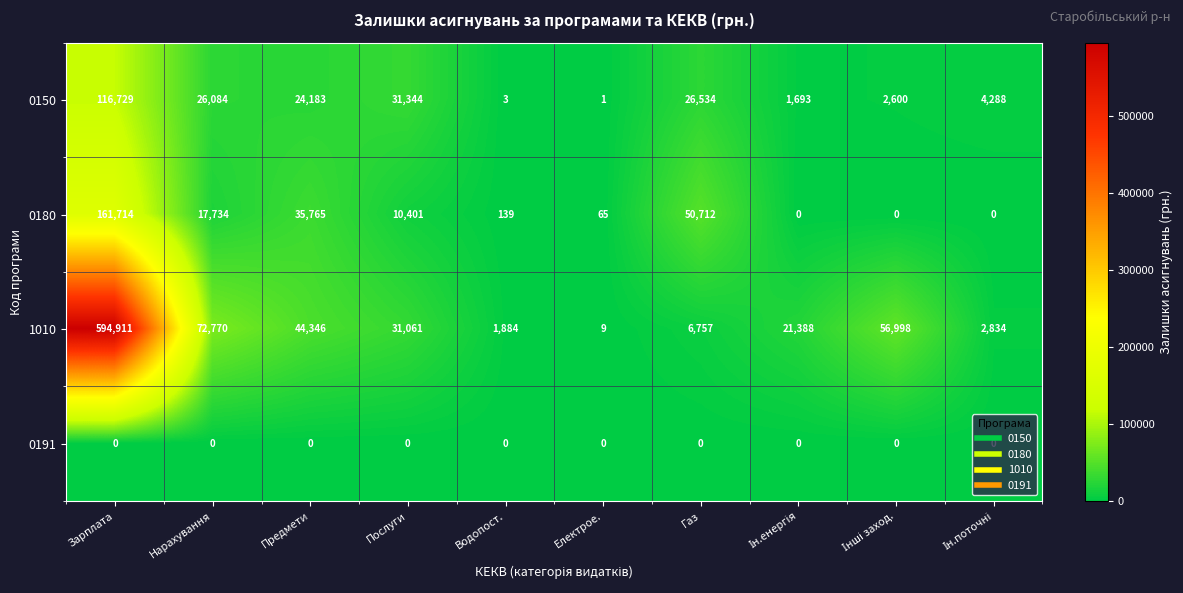

What is the difference between the 0150 values at Газ and Нарахування?

450